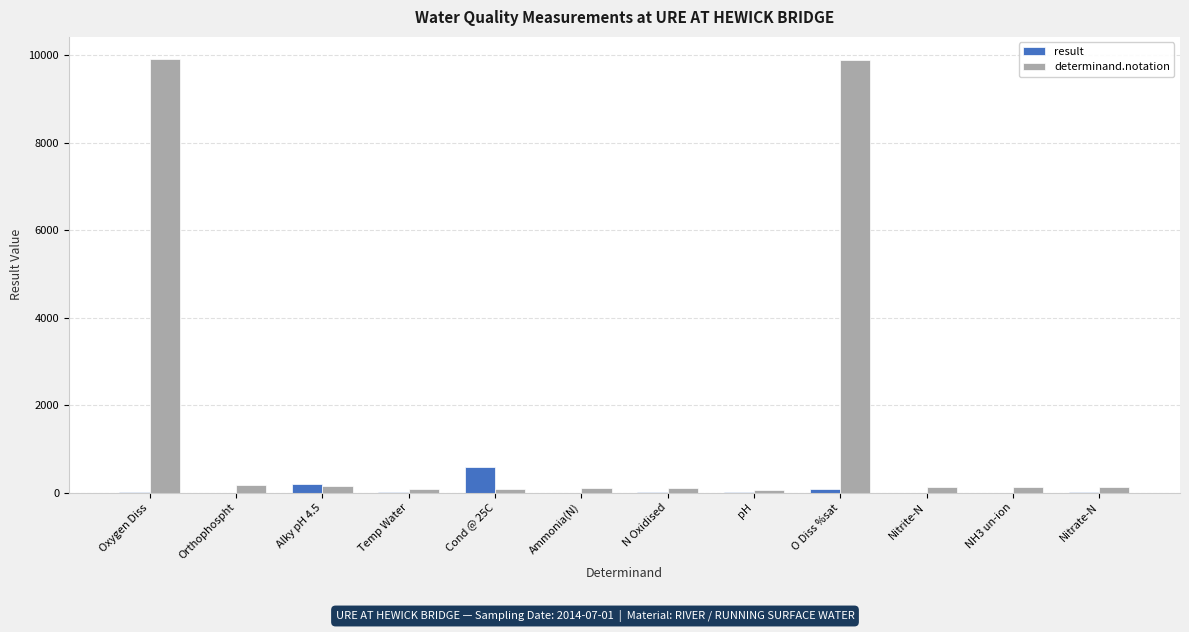

At which label does result reach its peak?

Cond @ 25C